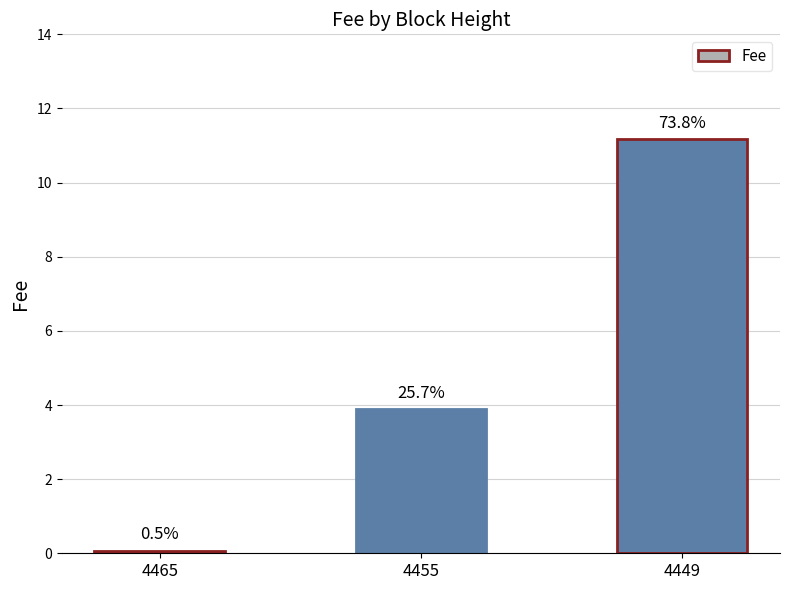

Which category has the highest value across all series?

4449